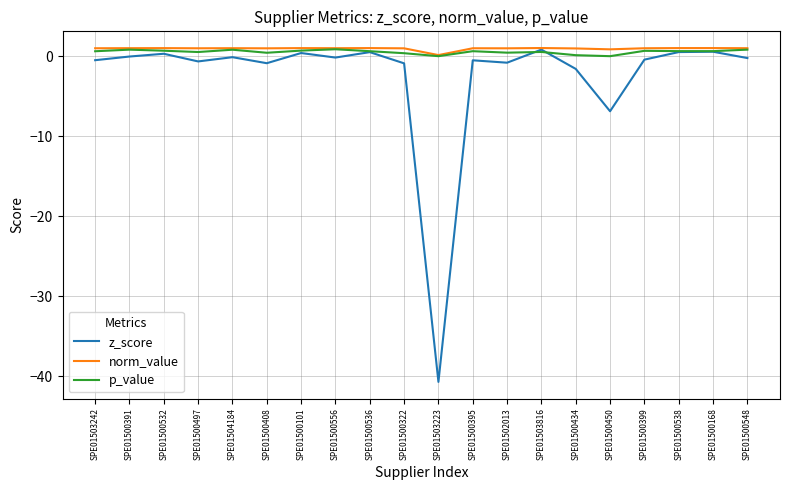

Between SPE01500532 and SPE01500408, which series saw the biggest shift?

z_score